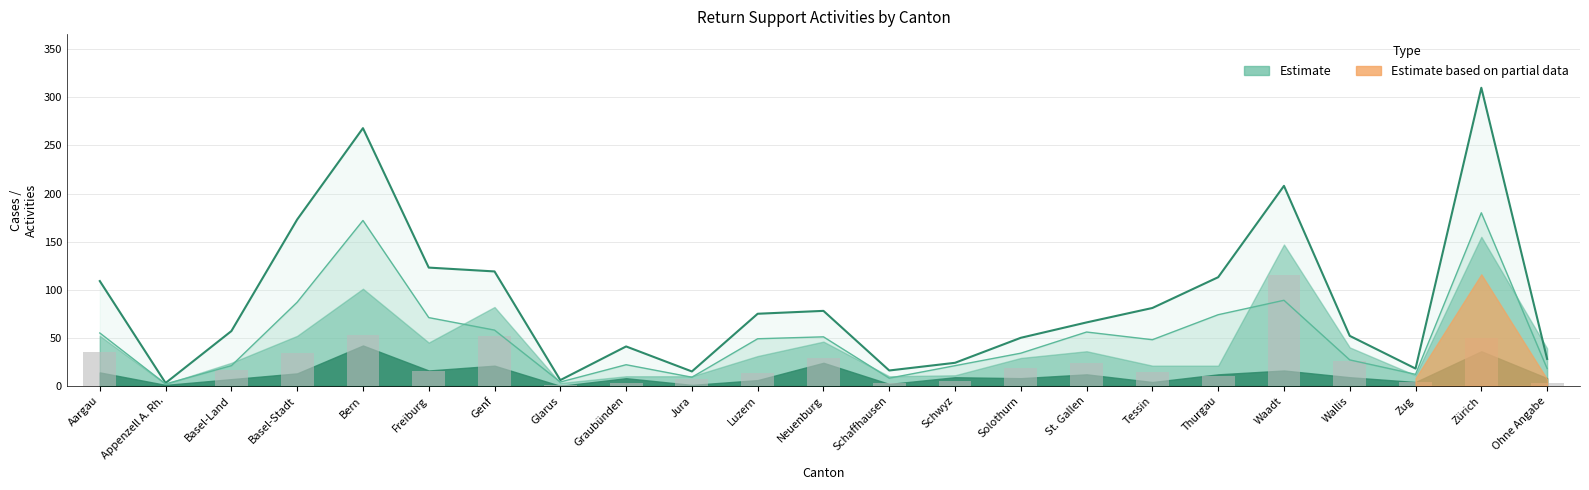

At how many categories does at least one series exceed 54?

13